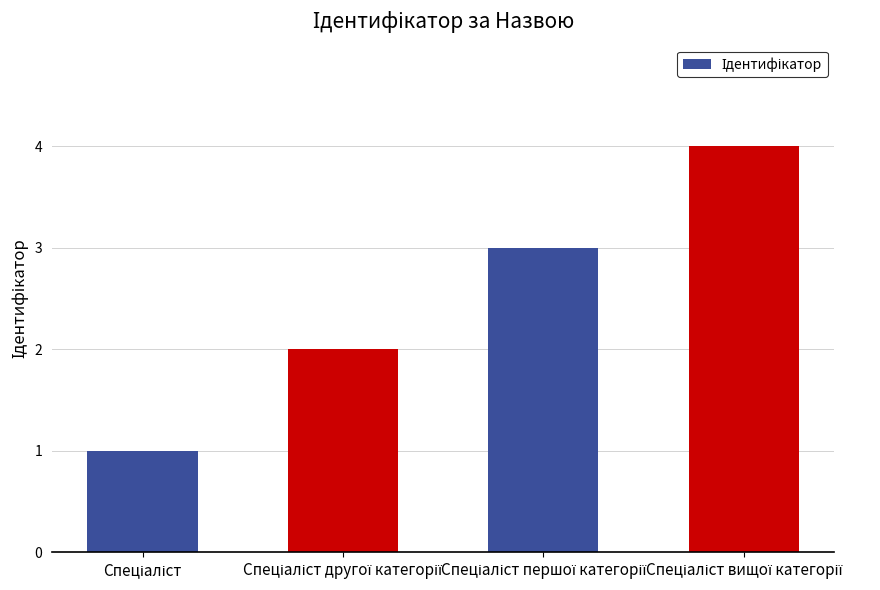

Count the number of data series in this chart.

1